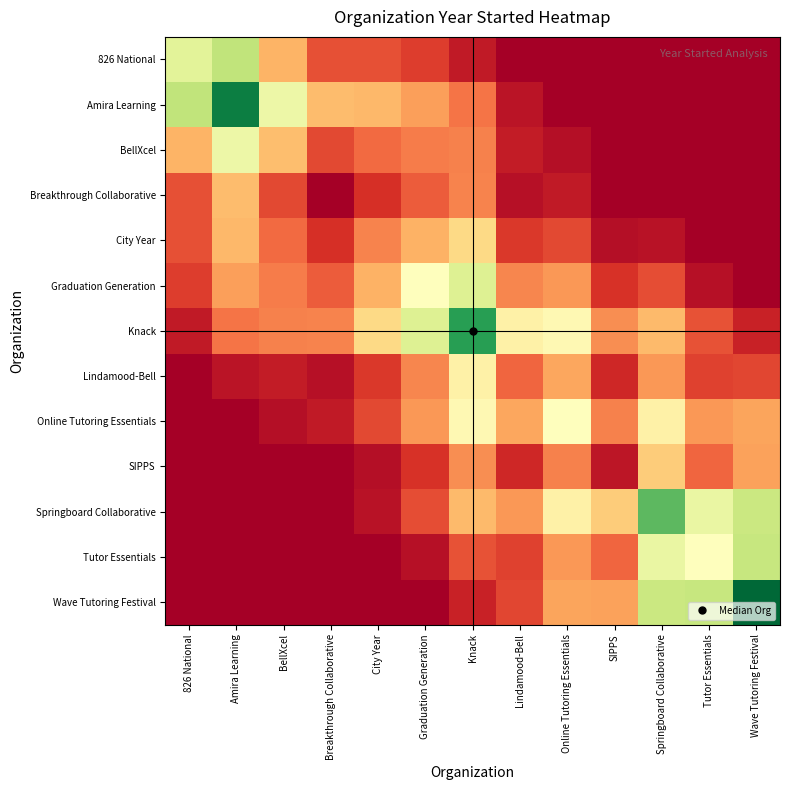

Between Springboard Collaborative and Amira Learning, which is larger?

Amira Learning